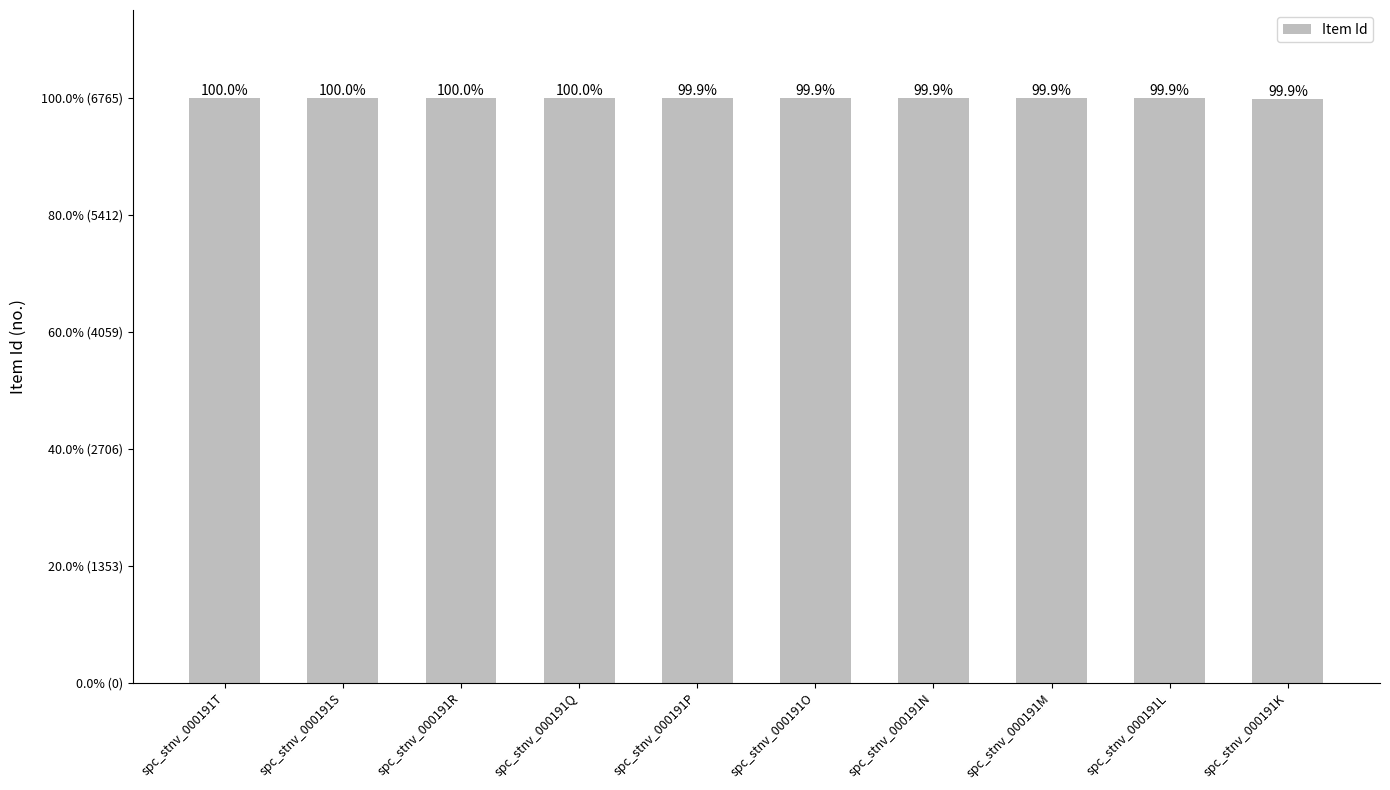

List the labels in order of value, smallest first.

spc_stnv_000191K, spc_stnv_000191L, spc_stnv_000191M, spc_stnv_000191N, spc_stnv_000191O, spc_stnv_000191P, spc_stnv_000191Q, spc_stnv_000191R, spc_stnv_000191S, spc_stnv_000191T